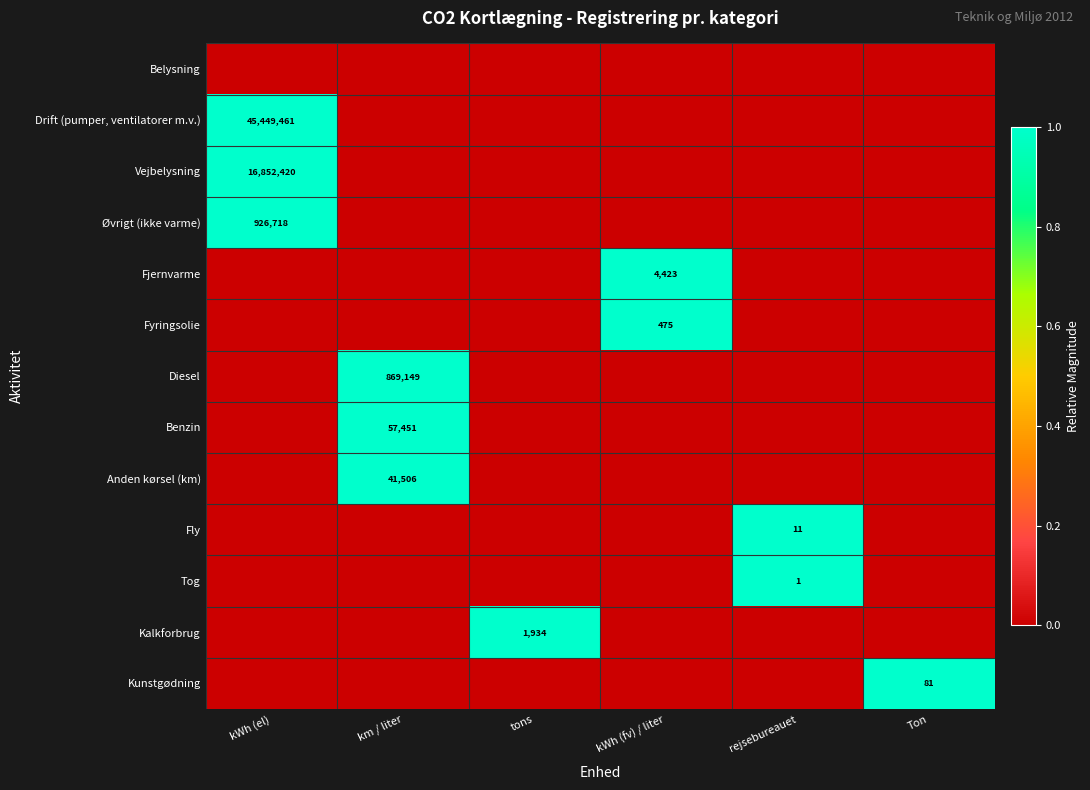

The Tog series shows 2 at rejsebureauet. True or false?

False